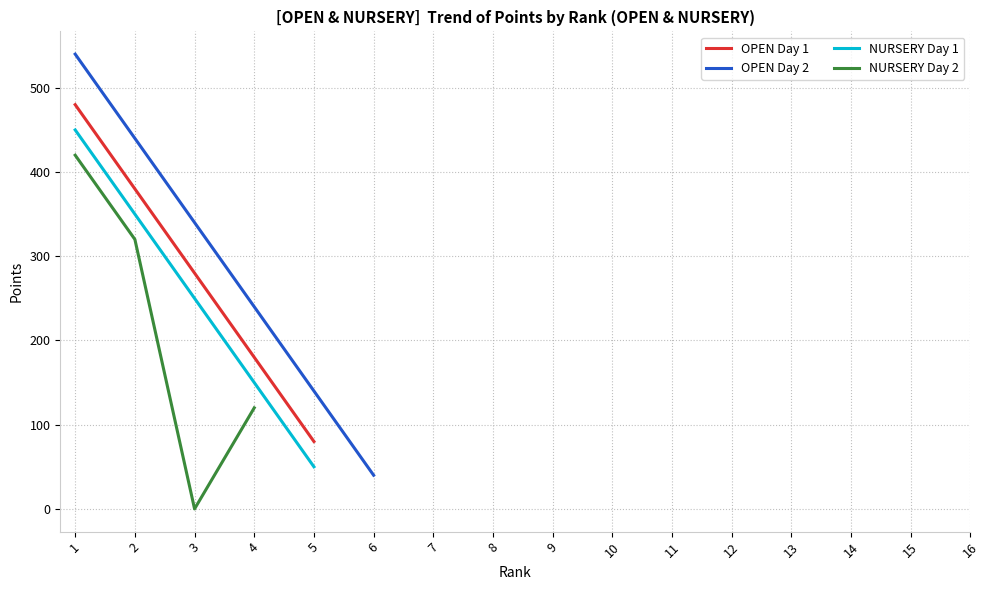

True or false: NURSERY Day 2 has more than 2 interior local peaks.

False